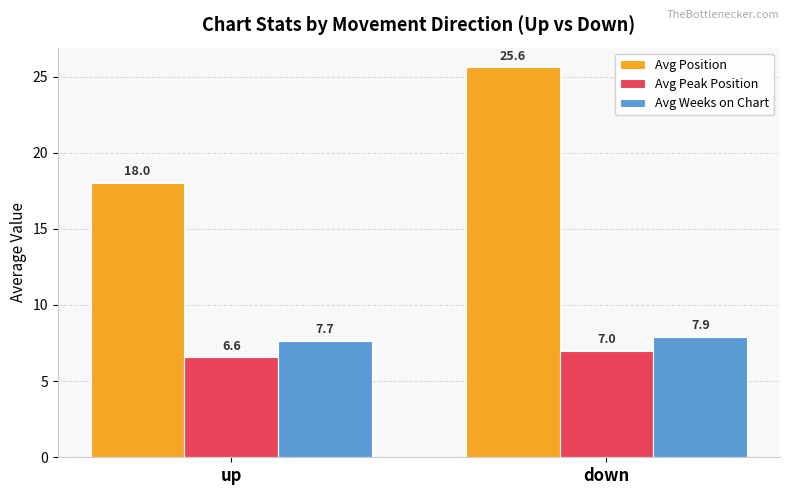

Does the chart contain stacked bars?

No